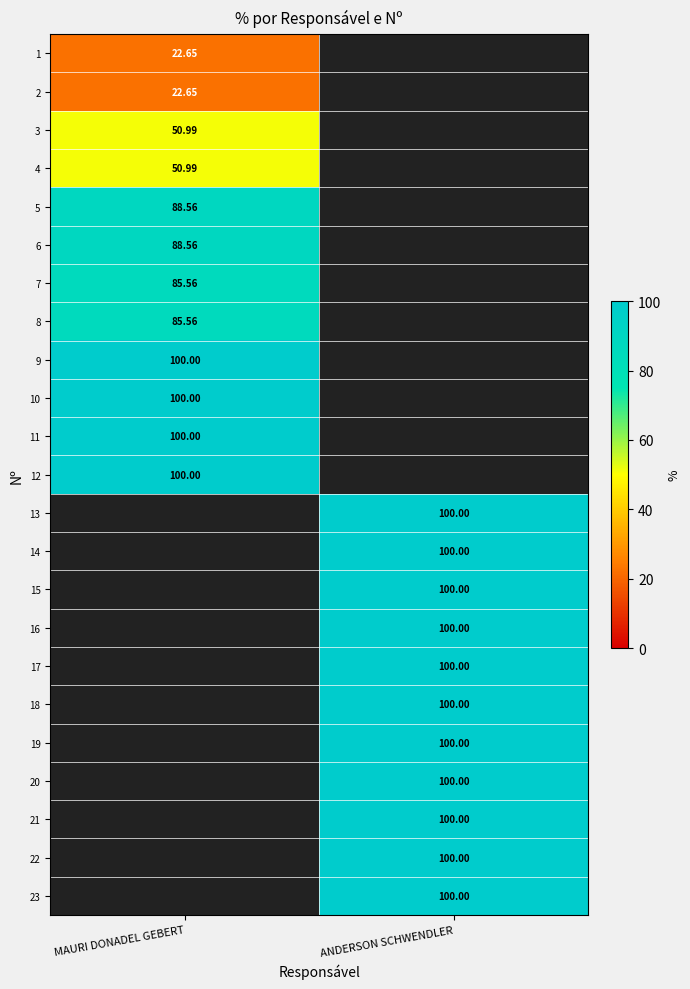

What is the smallest value displayed?

22.6